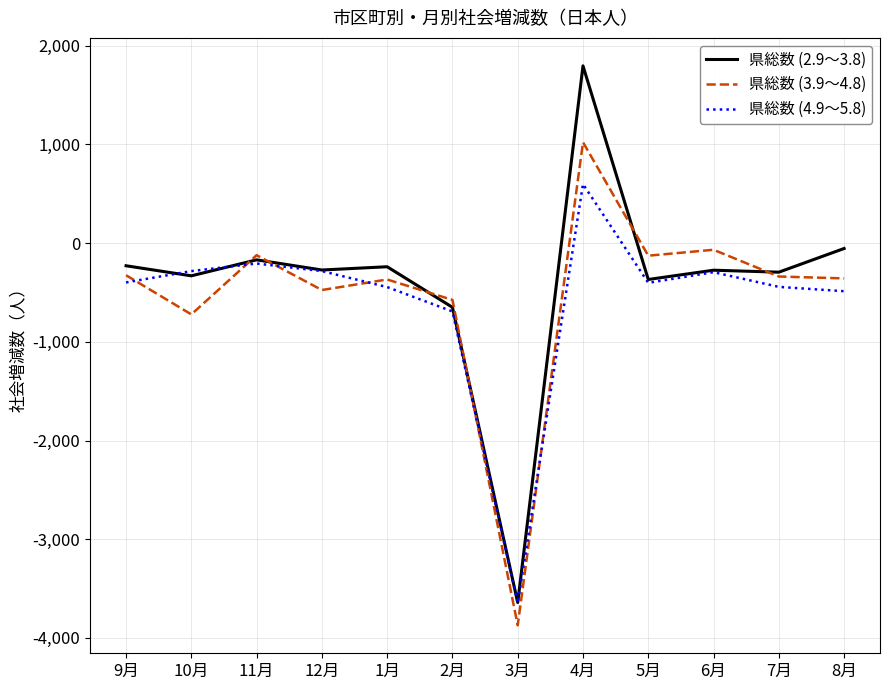

The 県総数 (4.9～5.8) series shows -445 at 1月. True or false?

True